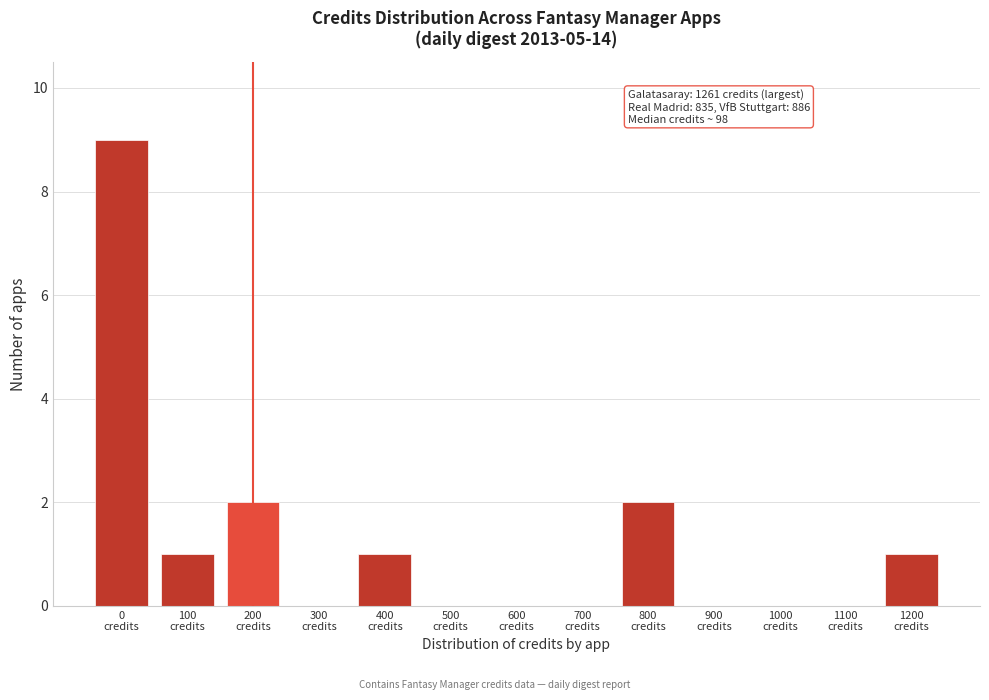

What is the maximum value shown in the chart?

9